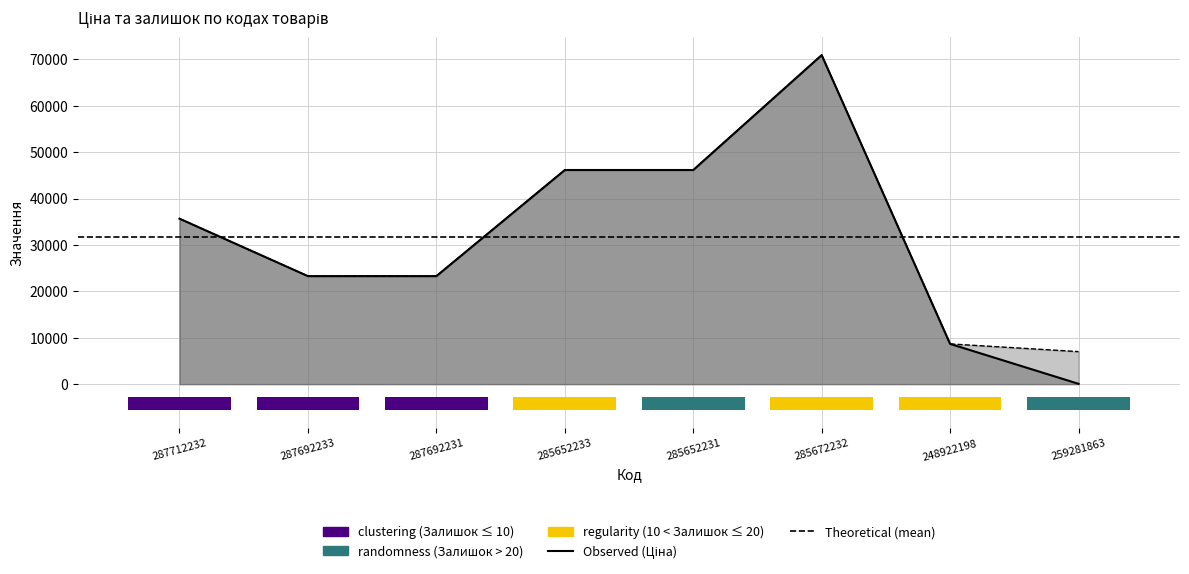

What position from the right is 259281863?

1